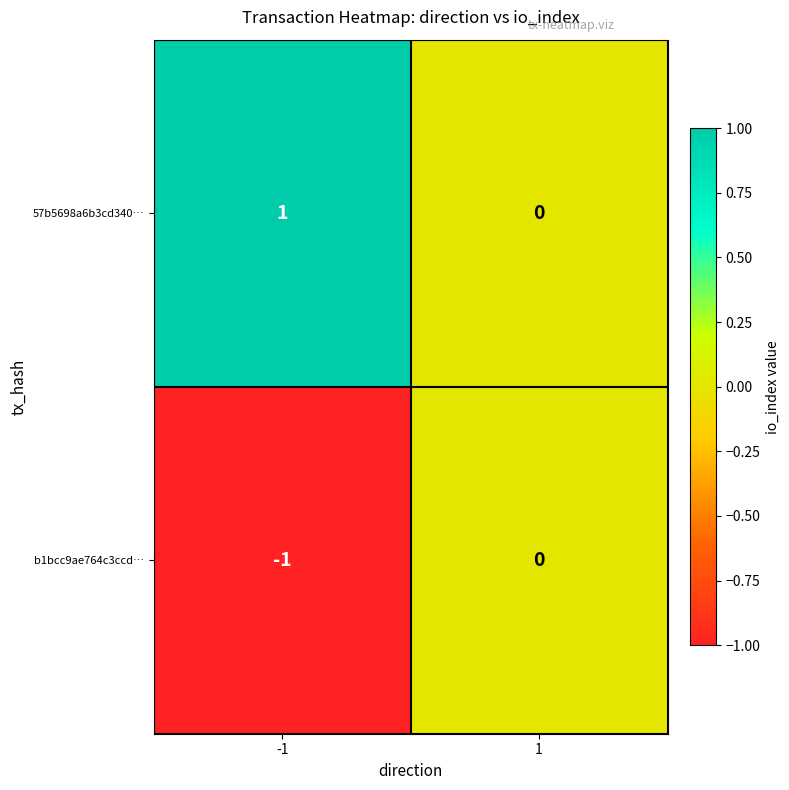

Which series has the largest total across all categories?

57b5698a6b3cd340…